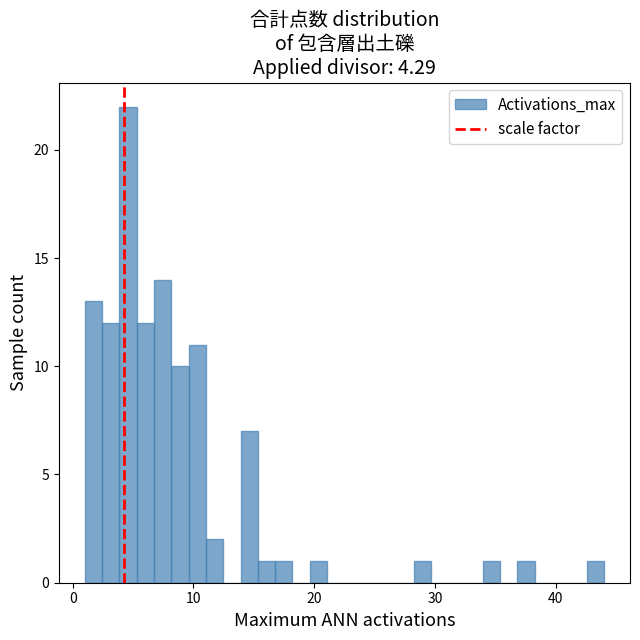

Read against the x-axis, roughly where is the centre of the tallest bar?

5